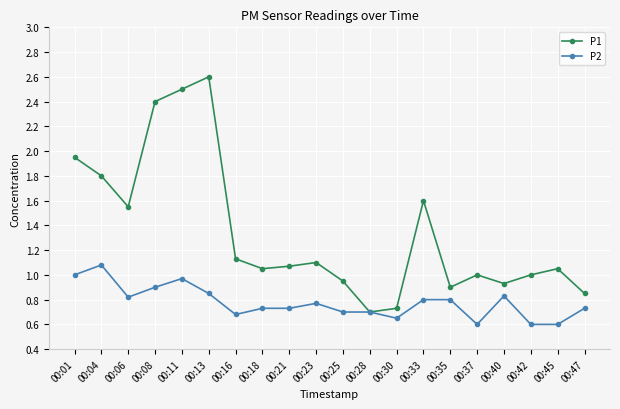

List the series in order of their overall mean, highest first.

P1, P2